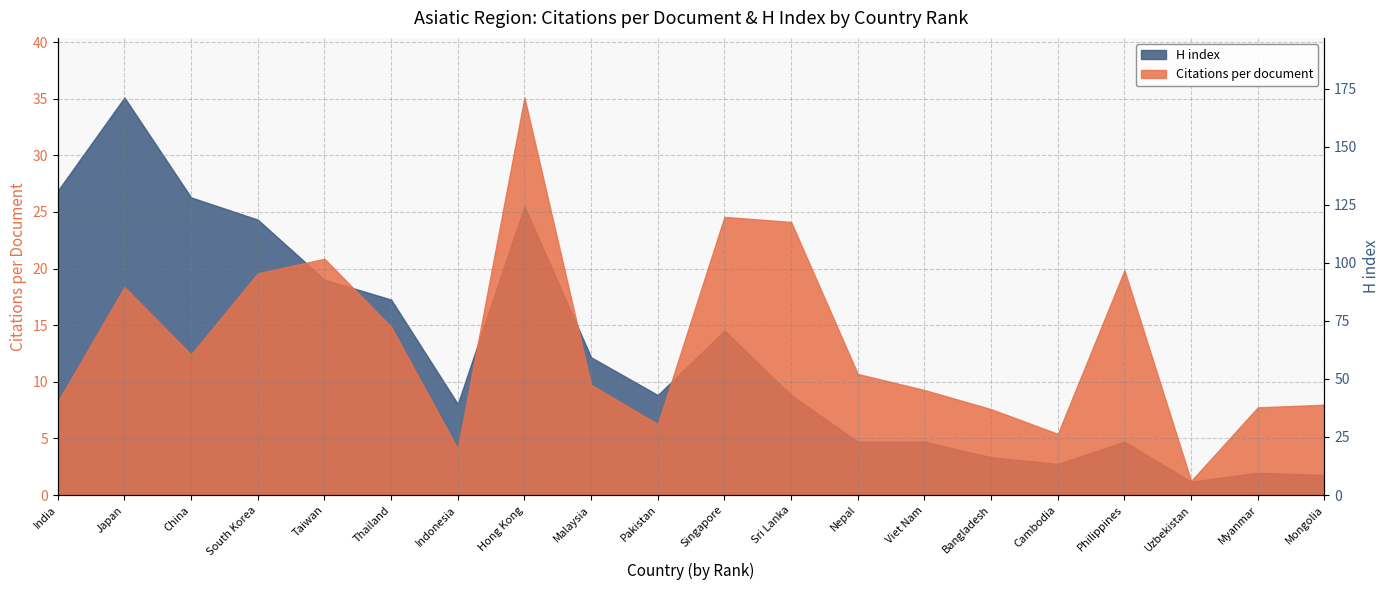

What is the difference between the values at Cambodia and Malaysia?

48